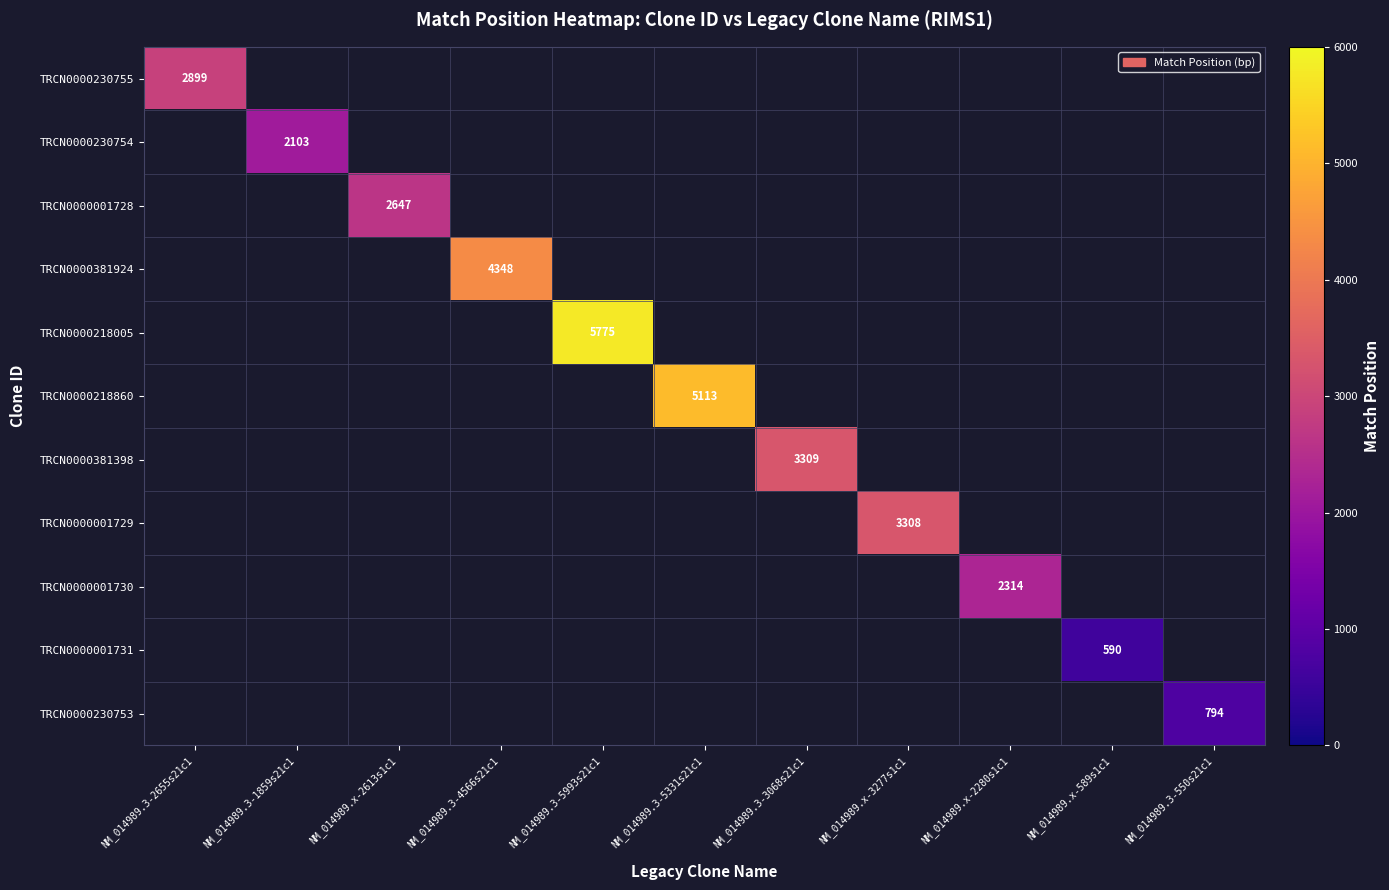

At which label is TRCN0000230755 closest to 2899?

NM_014989.3-2655s21c1